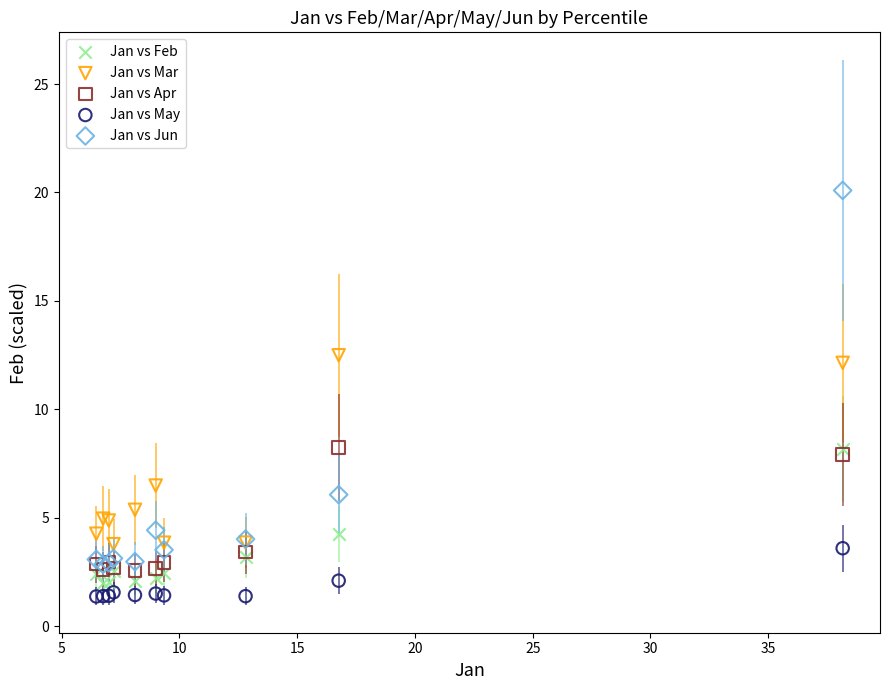

Which series has the largest Y range (max minus min)?

Jan vs Jun